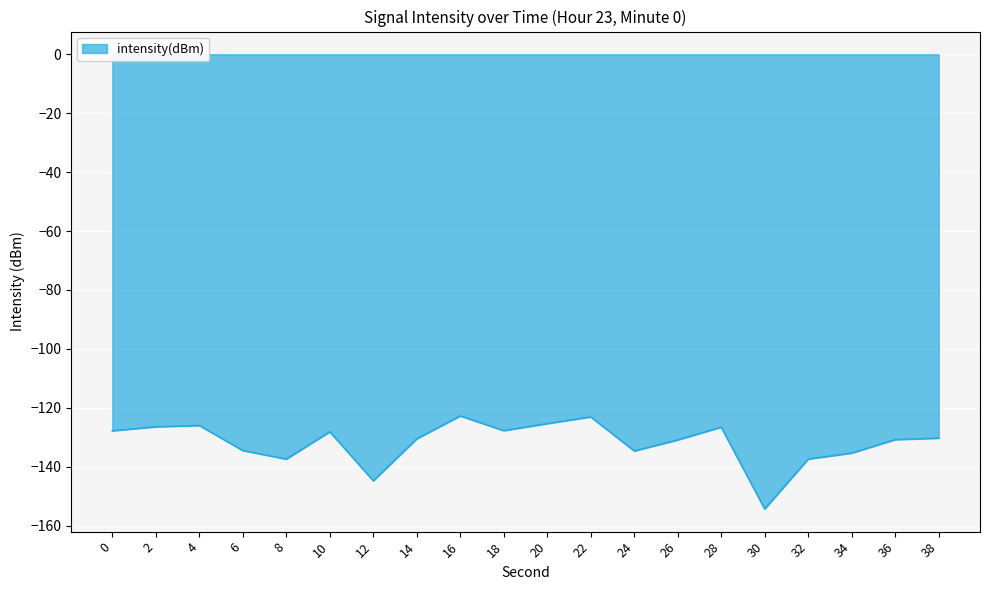

The value at 24 is -44.1. True or false?

False